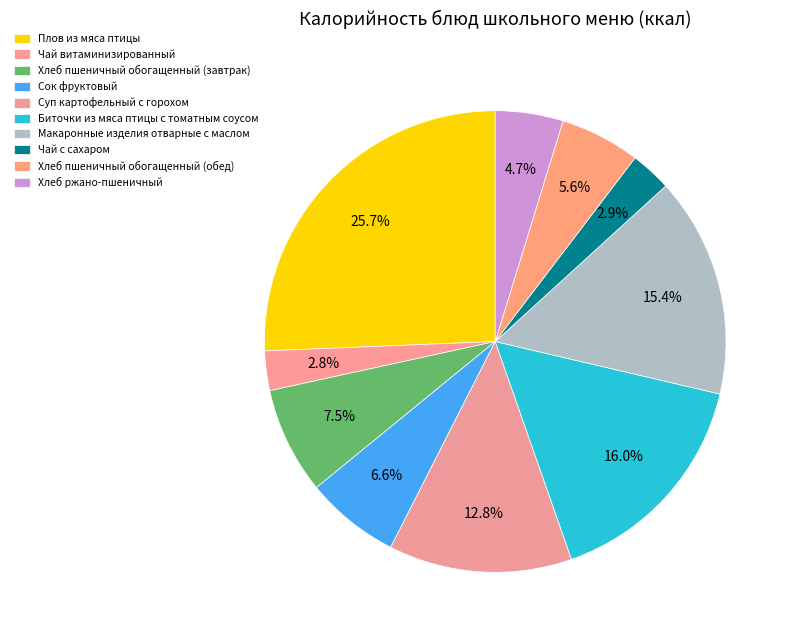

To the nearest percent, what portion does Хлеб пшеничный обогащенный (обед) represent?

6%